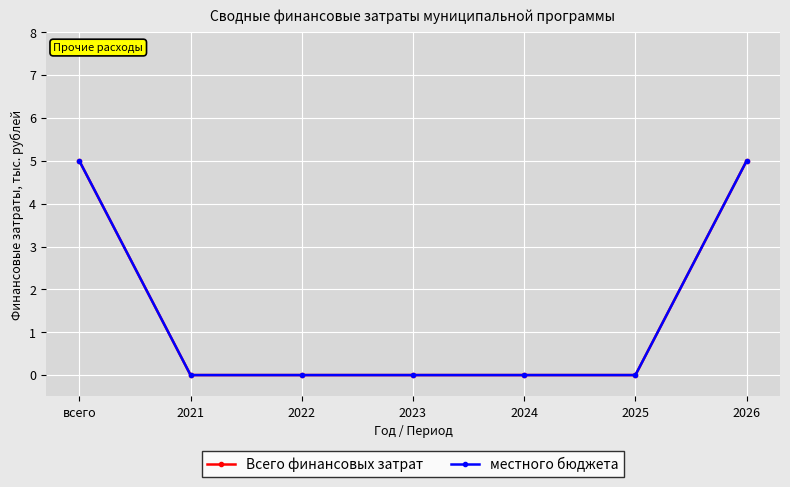

At which category is the sum across all series the highest?

всего